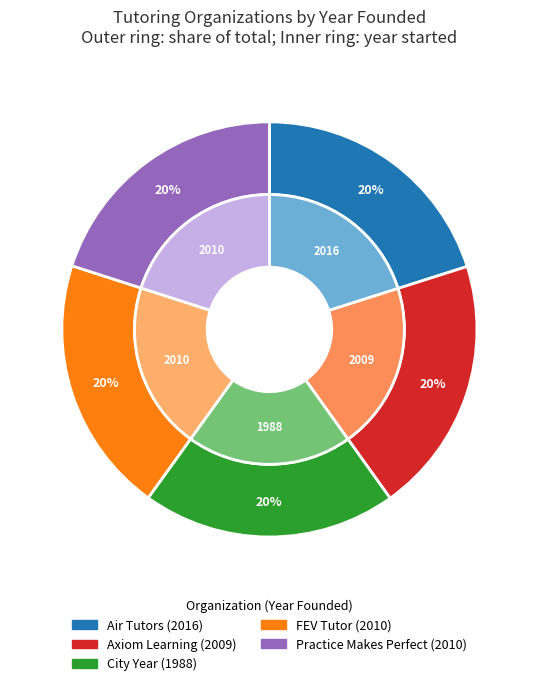

To the nearest percent, what is the average slice percentage?

20%